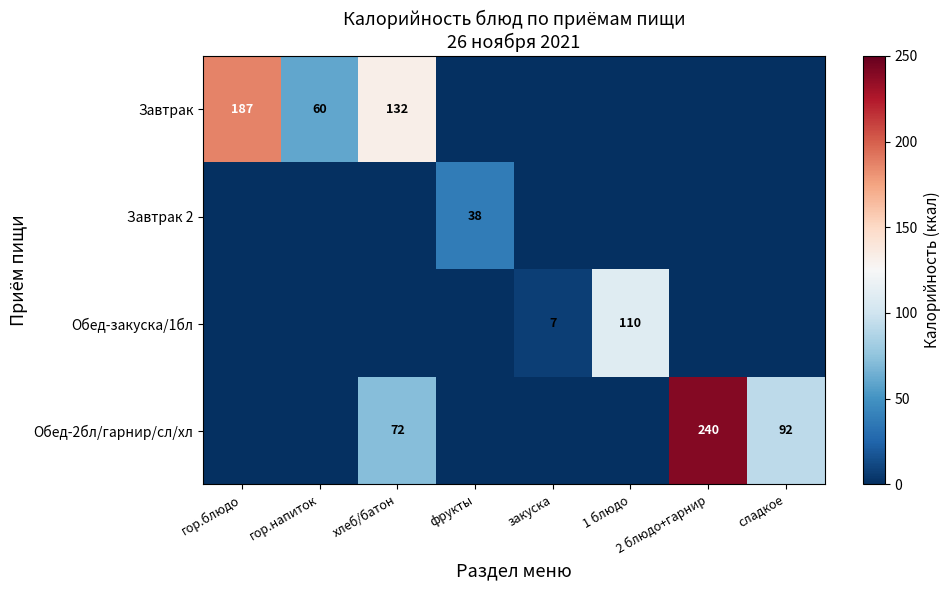

How many distinct data groups are displayed?

4